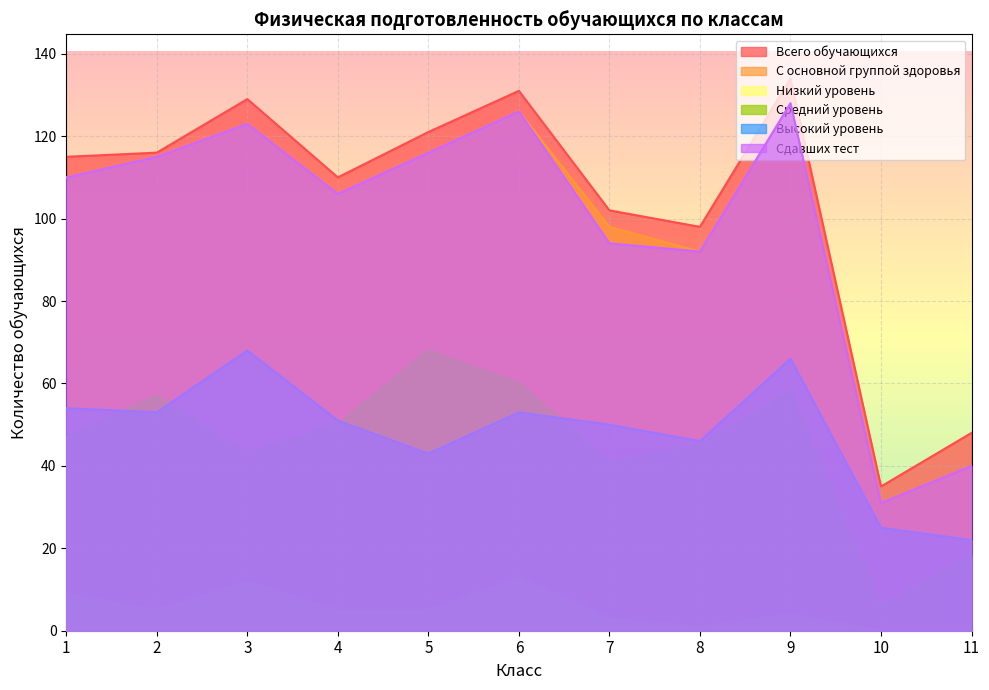

True or false: Средний уровень and Сдавших тест cross at least once.

False